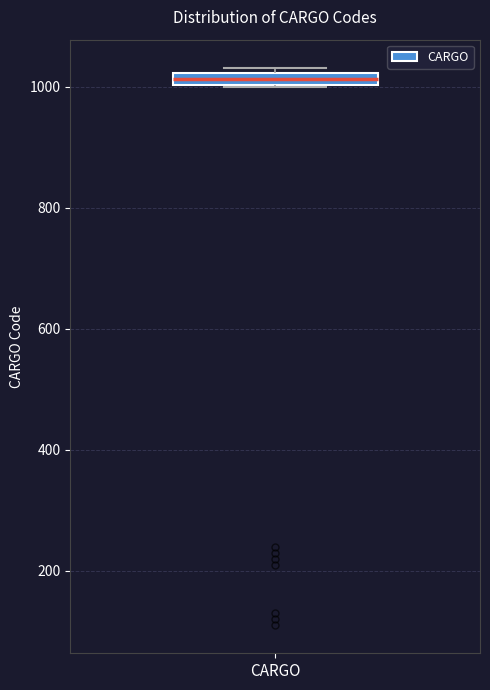

Where is the lower edge of the box for CARGO on the y-axis? The values are not printed on the chart, so give them approximately, as read against the axis.

1000